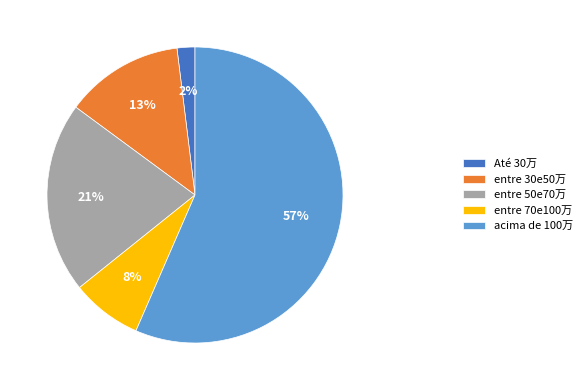

To the nearest percent, what portion does entre 70e100万 represent?

8%